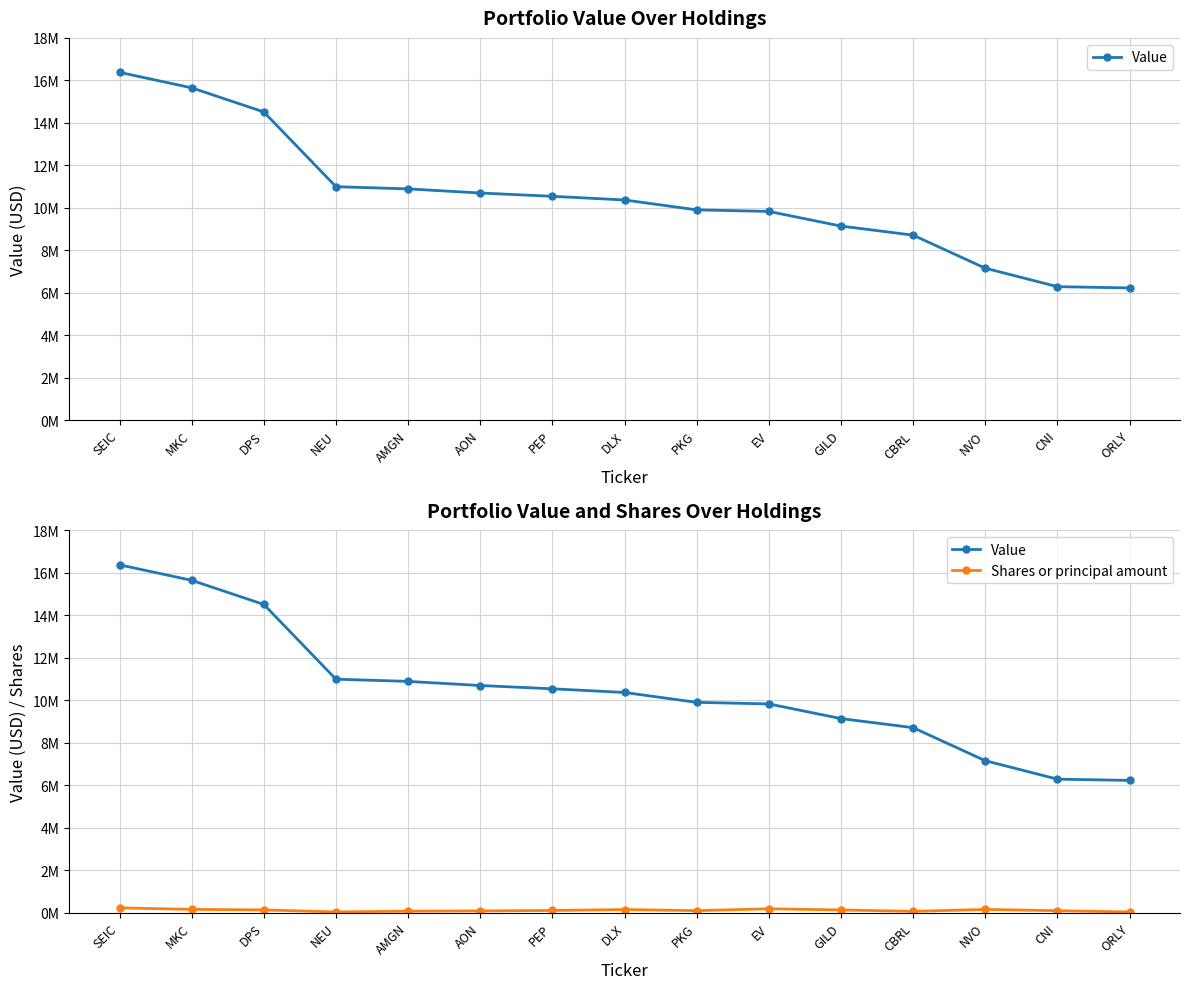

Reading right to left, what are all the values shown in this chart?

Value: ORLY=6222000	CNI=6282000	NVO=7152000	CBRL=8708000	GILD=9136000	EV=9826000	PKG=9900000	DLX=10365000	PEP=10538000	AON=10693000	AMGN=10887000	NEU=10991000	DPS=14511000	MKC=15648000	SEIC=16377000
Shares or principal amount: ORLY=25154	CNI=85903	NVO=145220	CBRL=54704	GILD=121193	EV=176513	PKG=87848	DLX=140060	PEP=96554	AON=76200	AMGN=63866	NEU=27365	DPS=122582	MKC=147085	SEIC=218628